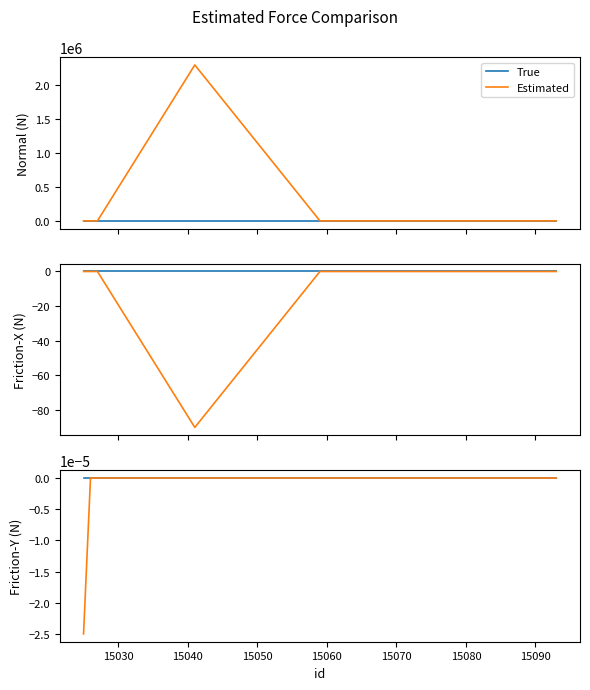

Rank the series by their average value, from highest to lowest.

True, Estimated